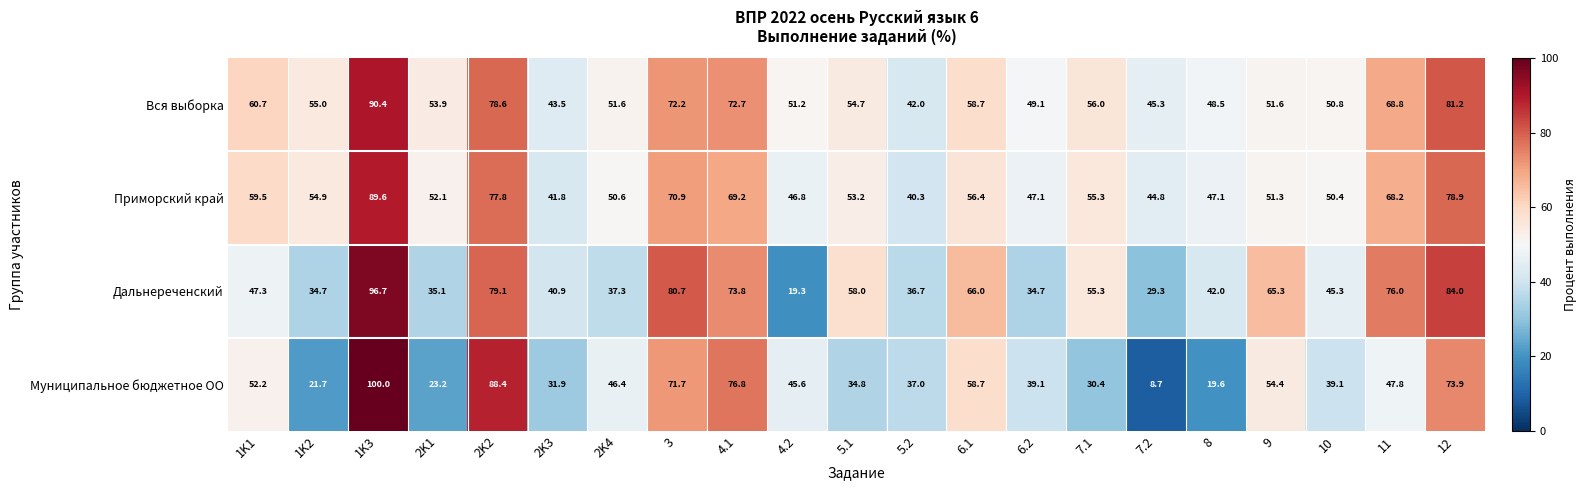

What is the spread (max minus min) of values at 2K3?

11.6